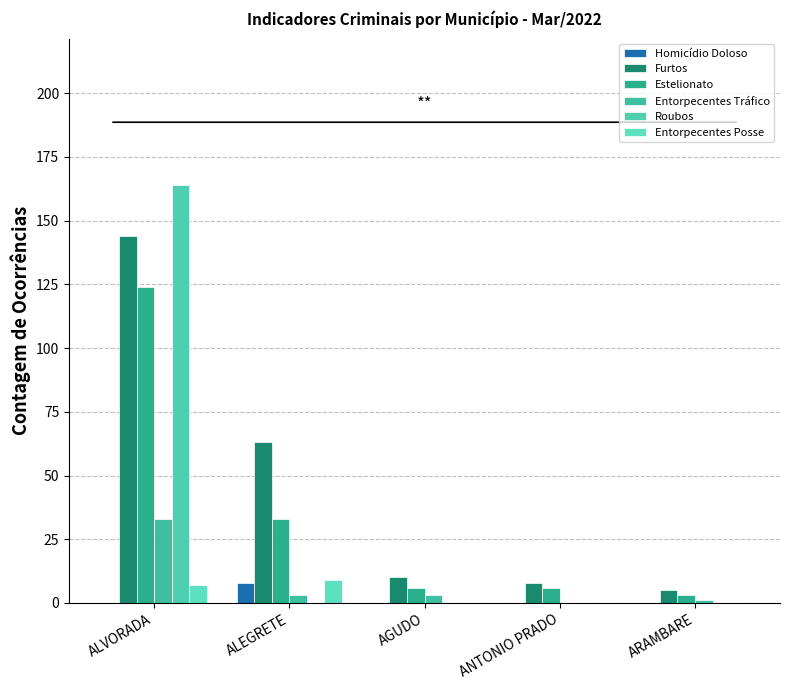

What is the difference between the maximum and minimum values in the Homicídio Doloso series?

8